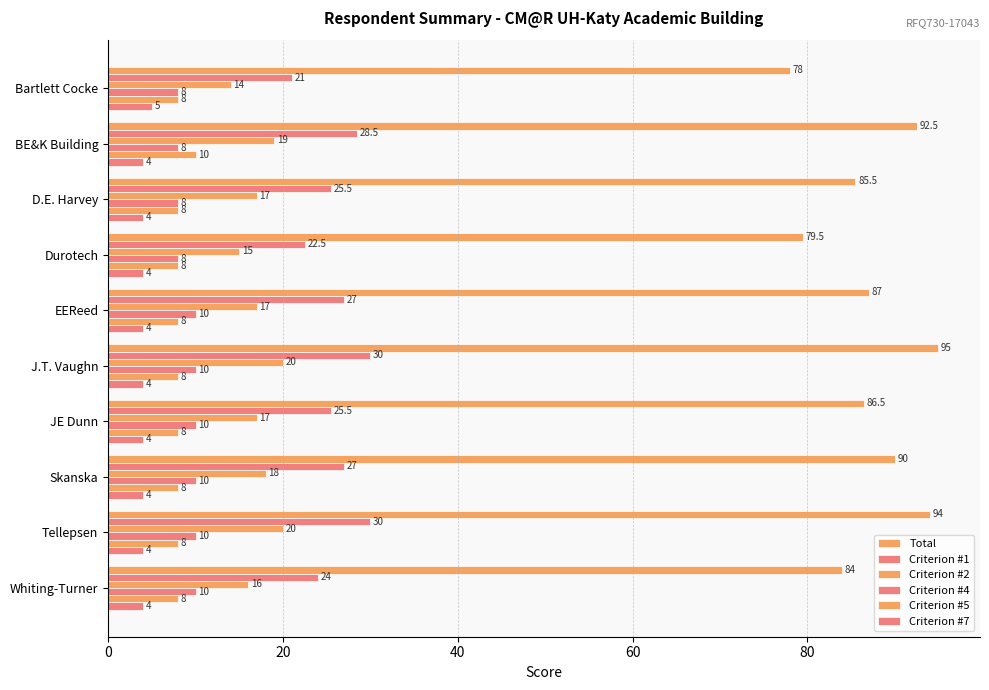

Count the number of categories in the chart.

10